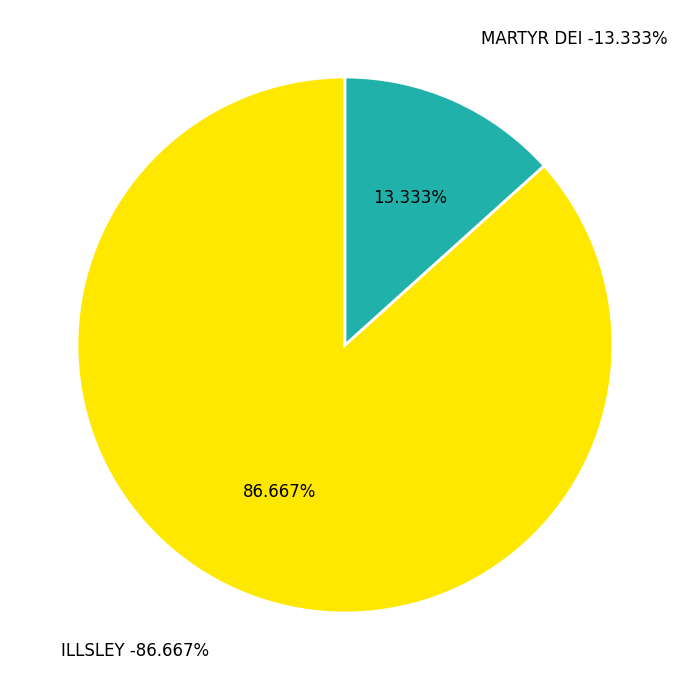

Rank the categories by value from highest to lowest.

ILLSLEY, MARTYR DEI